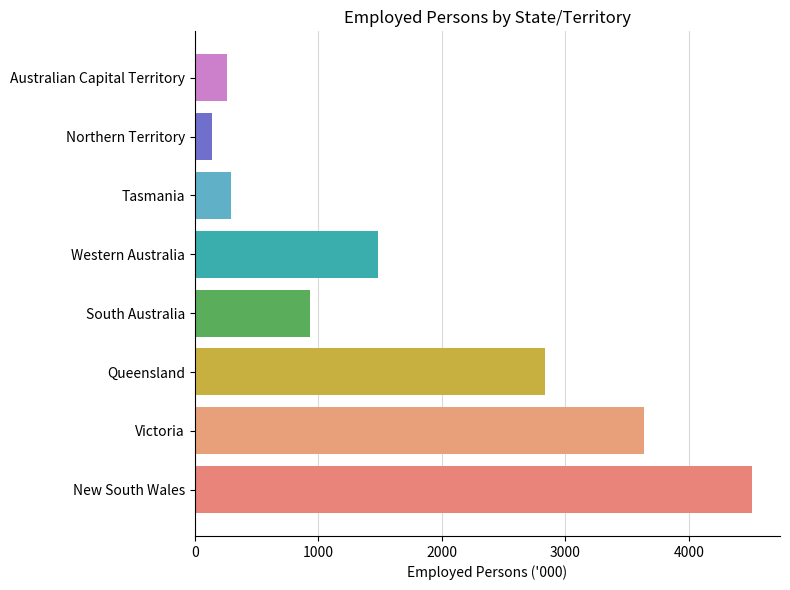

Does the chart contain any negative values?

No